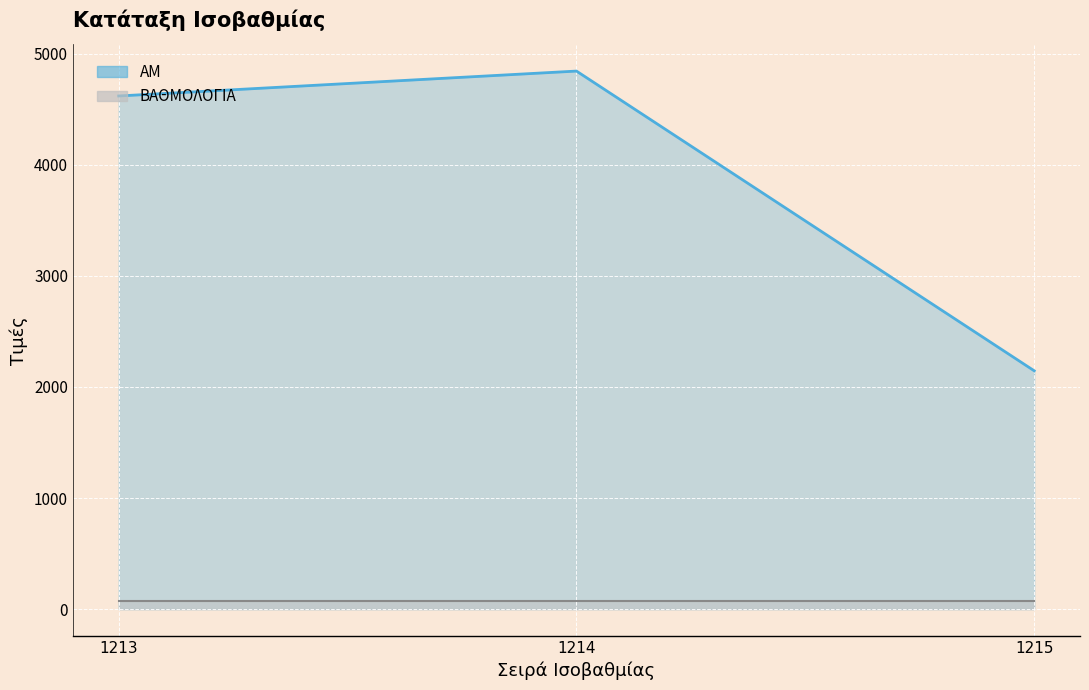

Reading right to left, extract all data points from this chart.

1215=2145	1214=4842	1213=4618